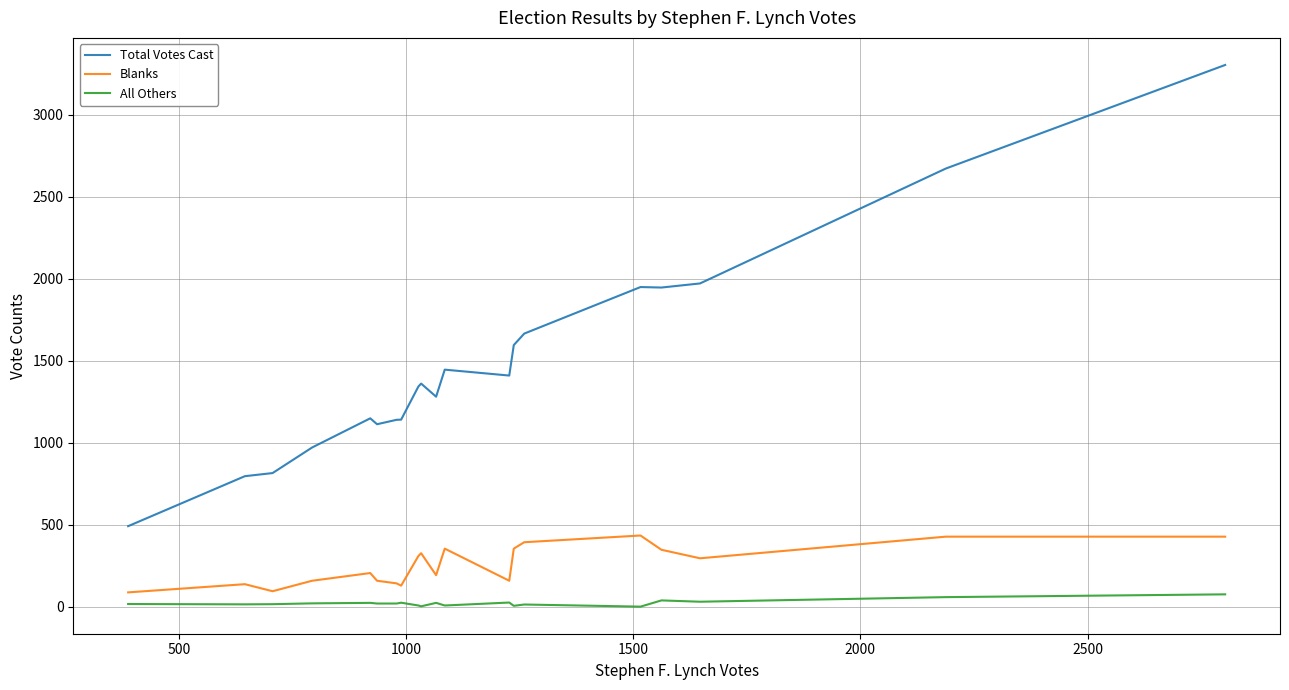

Which series has the largest total across all categories?

Total Votes Cast